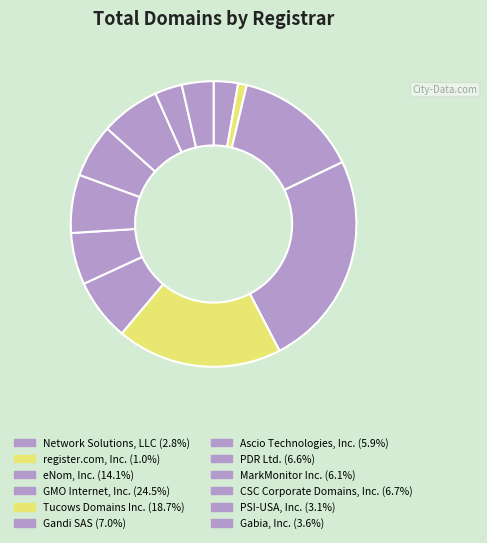

Is it true that eNom, Inc. is 14% of the pie?

True